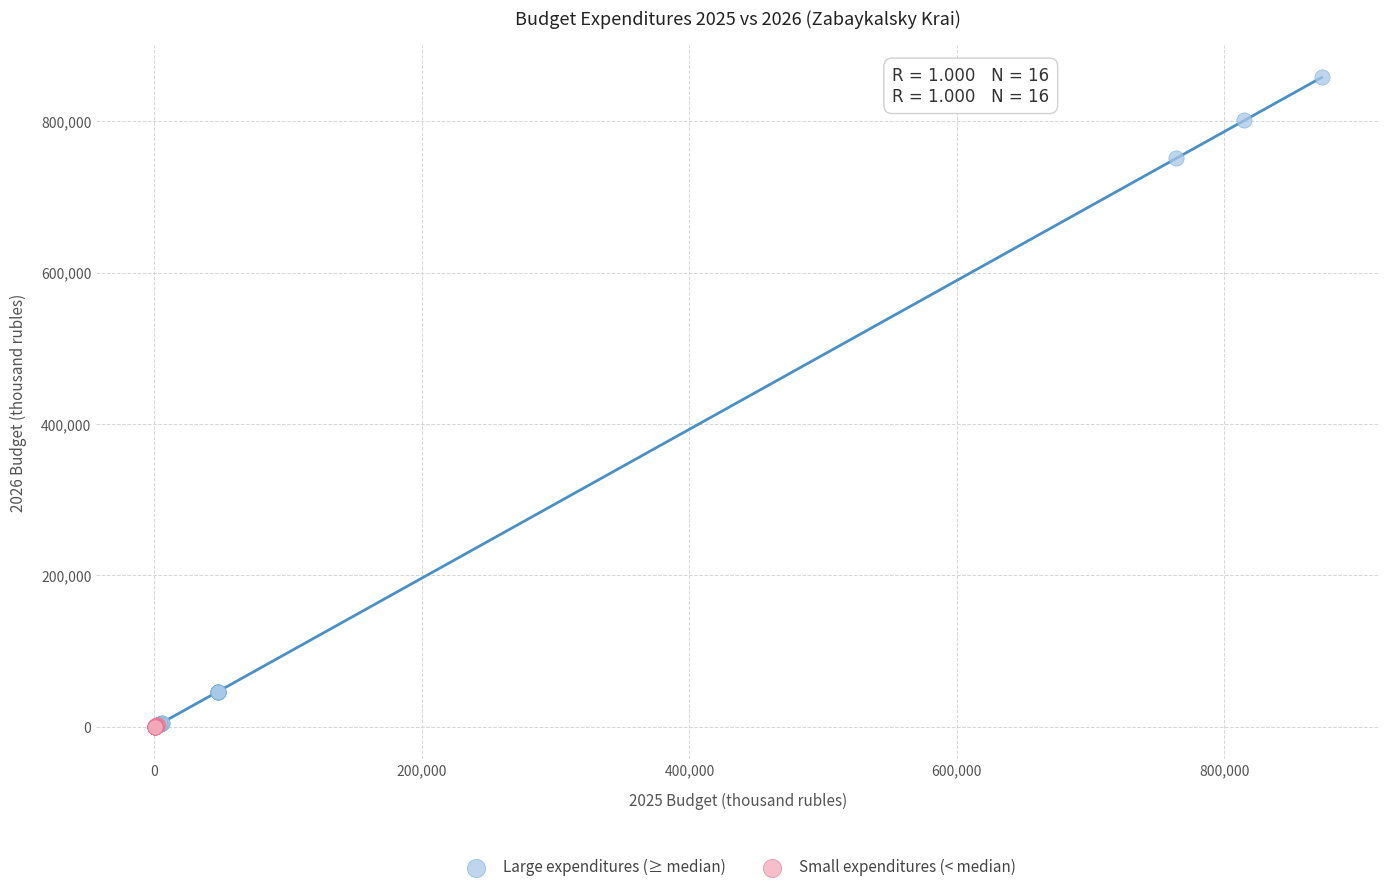

Which series has the largest Y range (max minus min)?

Large expenditures (≥ median)